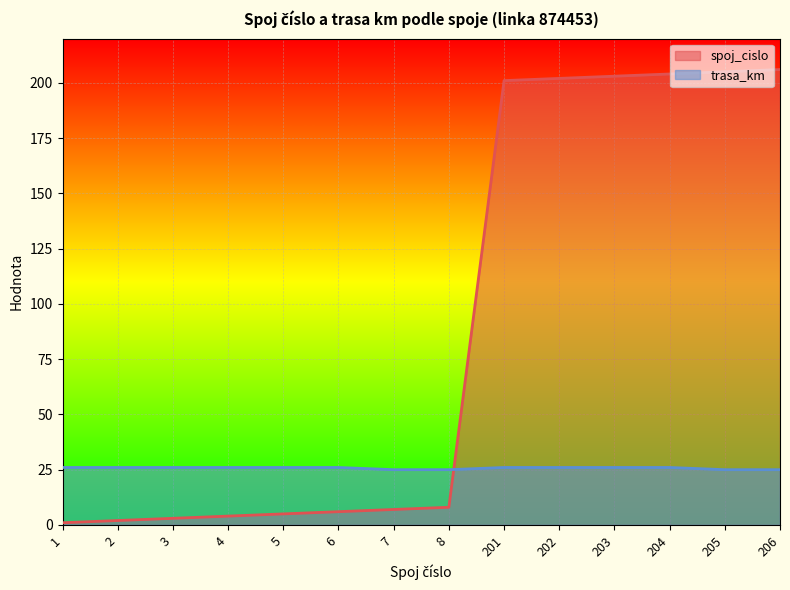

Which category has the highest value in the spoj_cislo series?

206